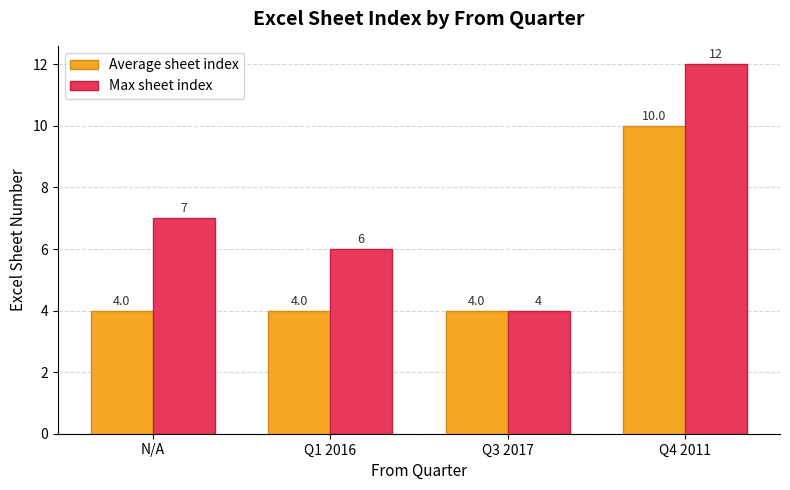

Is the value of Average sheet index at N/A greater than the value of Max sheet index at N/A?

No